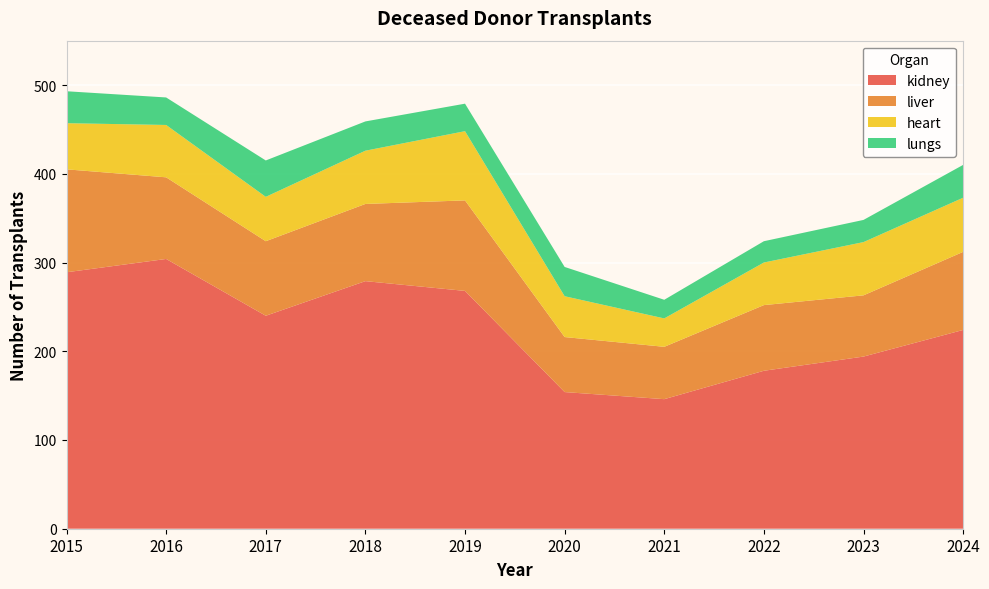

Reading left to right, list all the values displayed in this chart.

kidney: 289	304	240	279	268	154	146	178	194	224
heart: 52	59	50	60	78	46	32	48	60	61
lungs: 36	31	41	33	31	33	21	24	25	37
liver: 116	92	84	87	102	62	59	74	69	88